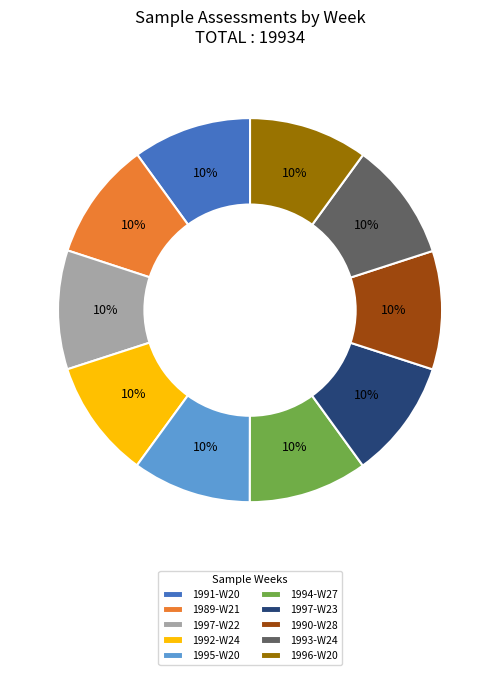

How many segments does this pie chart have?

10